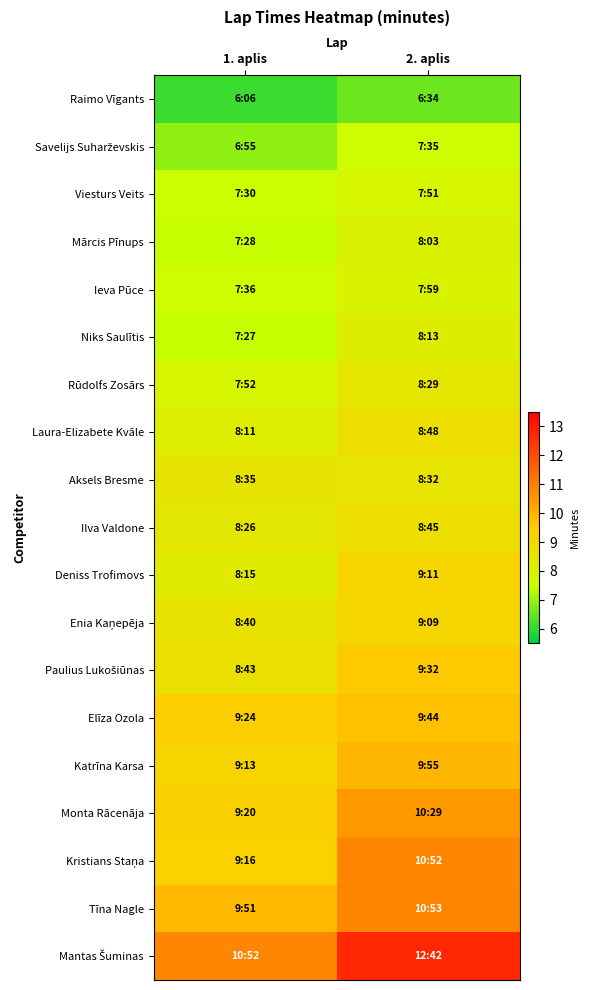

At how many categories does at least one series exceed 7?

2